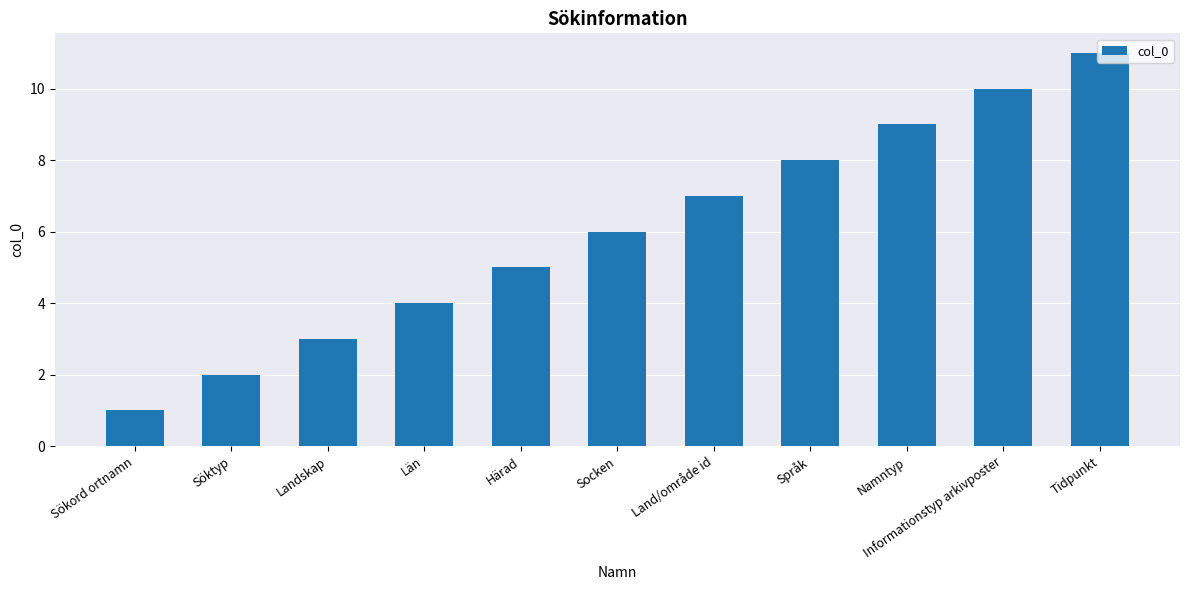

Reading right to left, extract all data points from this chart.

Tidpunkt=11	Informationstyp arkivposter=10	Namntyp=9	Språk=8	Land/område id=7	Socken=6	Härad=5	Län=4	Landskap=3	Söktyp=2	Sökord ortnamn=1